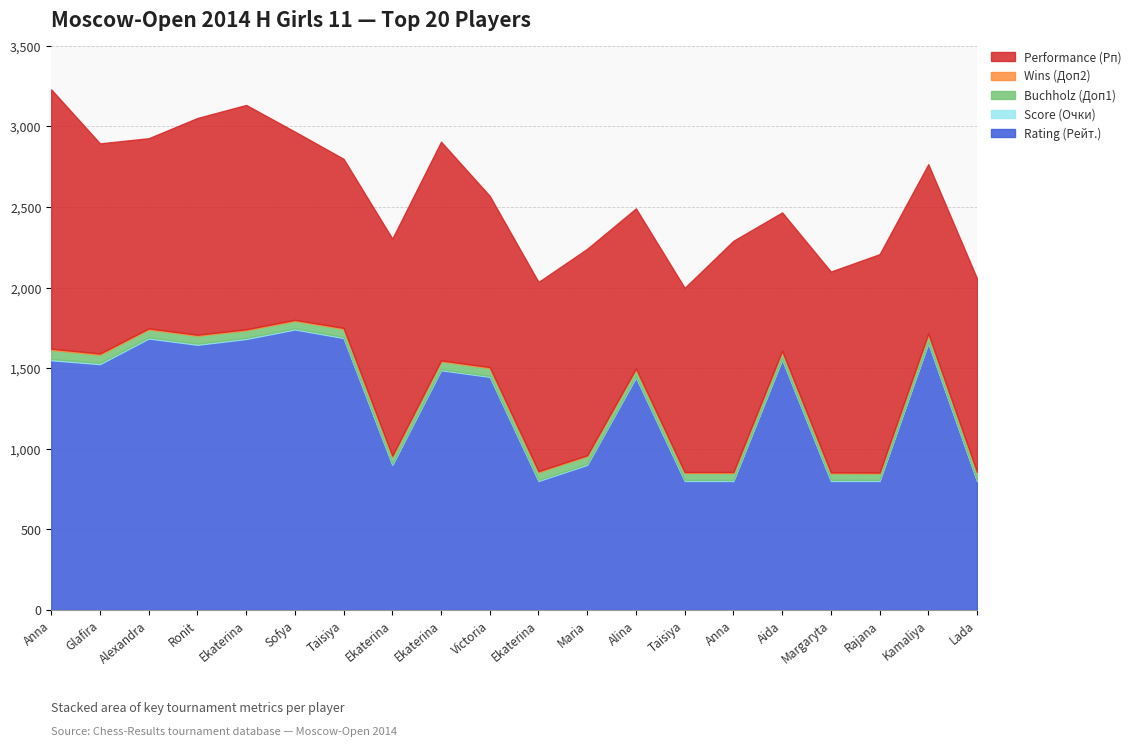

What are all the series names shown in the legend?

Rating (Рейт.), Score (Очки), Buchholz (Доп1), Wins (Доп2), Performance (Рп)